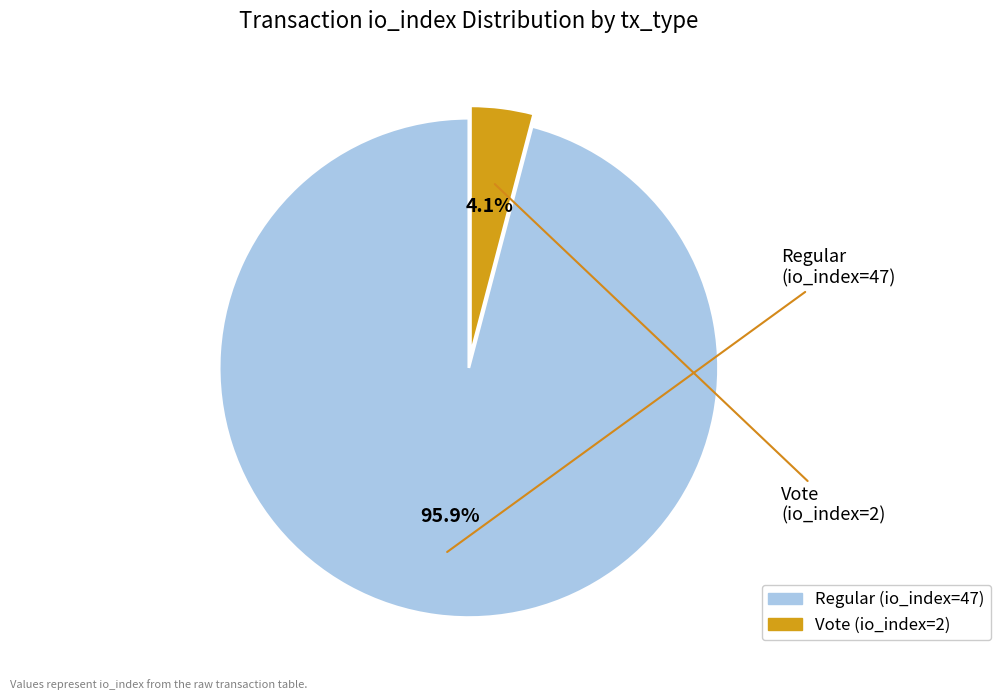

To the nearest percent, what is the average slice percentage?

50%